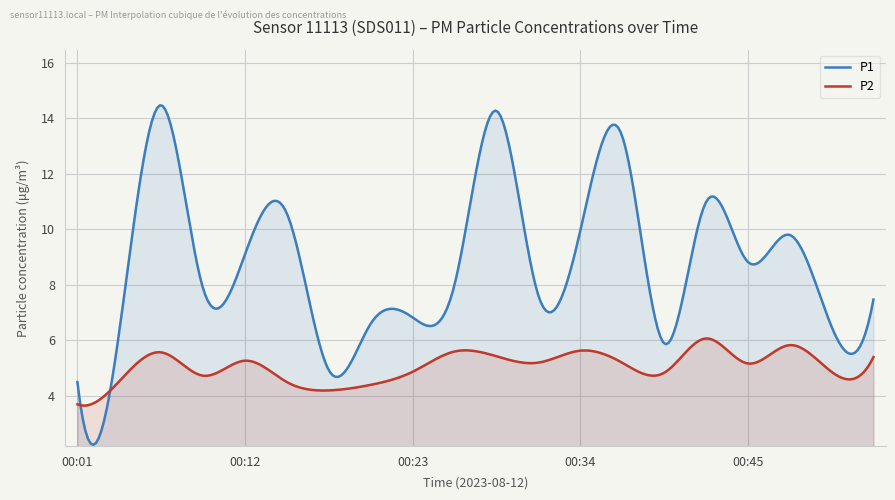

True or false: P1 and P2 intersect in this chart.

True